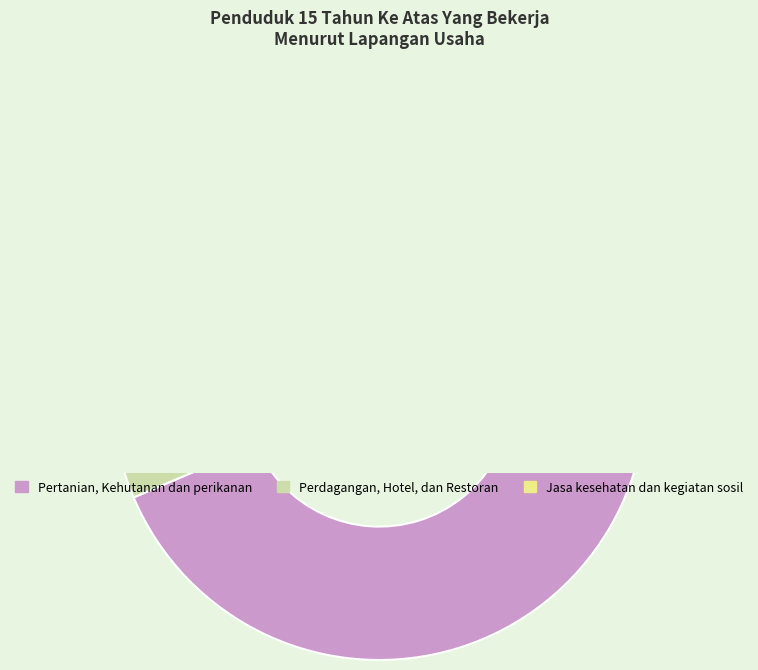

Does Perdagangan, Hotel, dan Restoran represent more than half of the total?

No